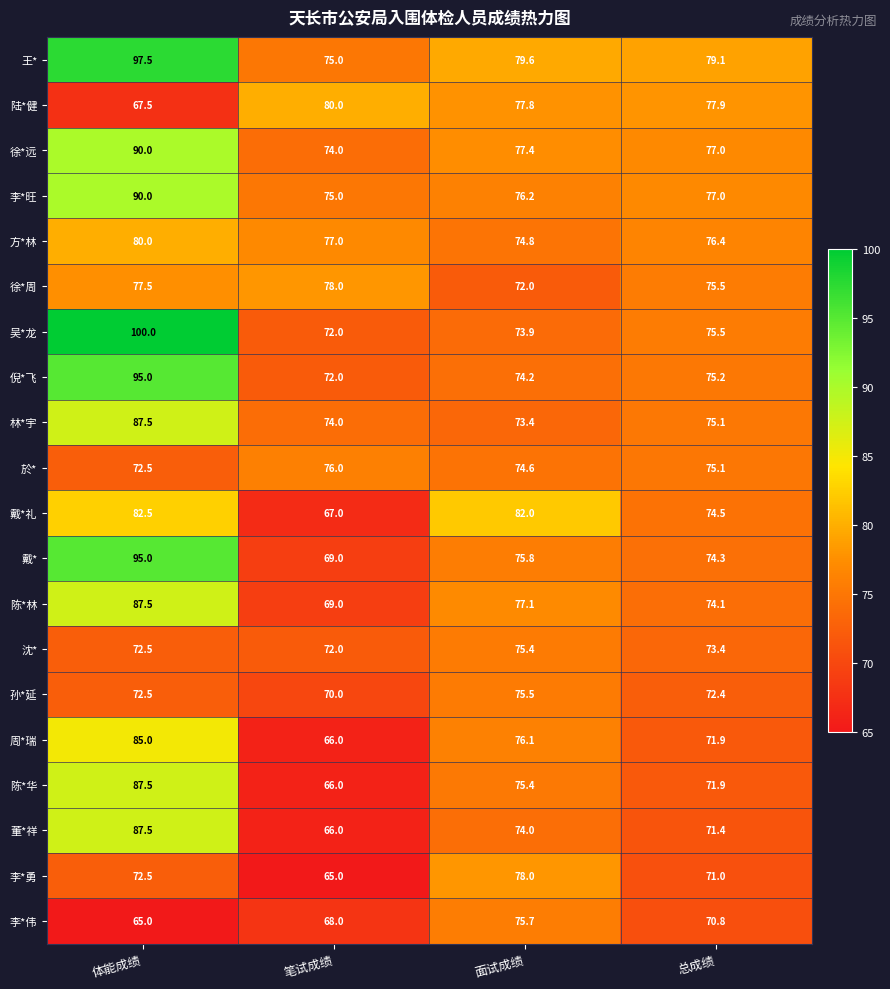

Which series has the largest range (max minus min)?

吴*龙